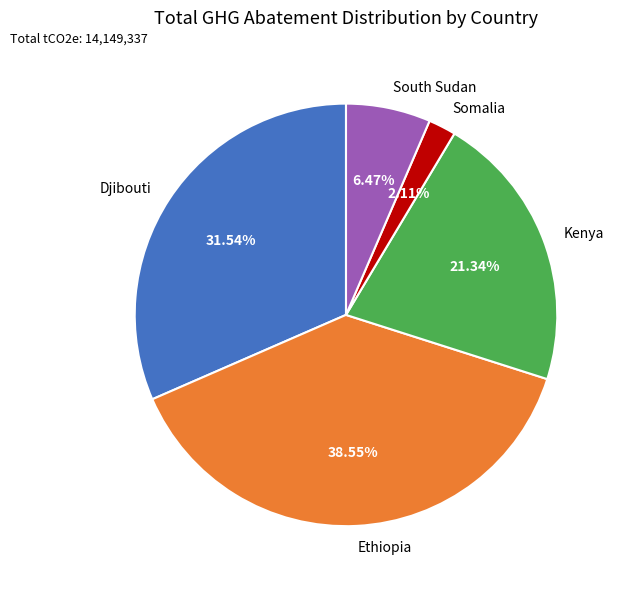

Rank the categories by value from lowest to highest.

Somalia, South Sudan, Kenya, Djibouti, Ethiopia